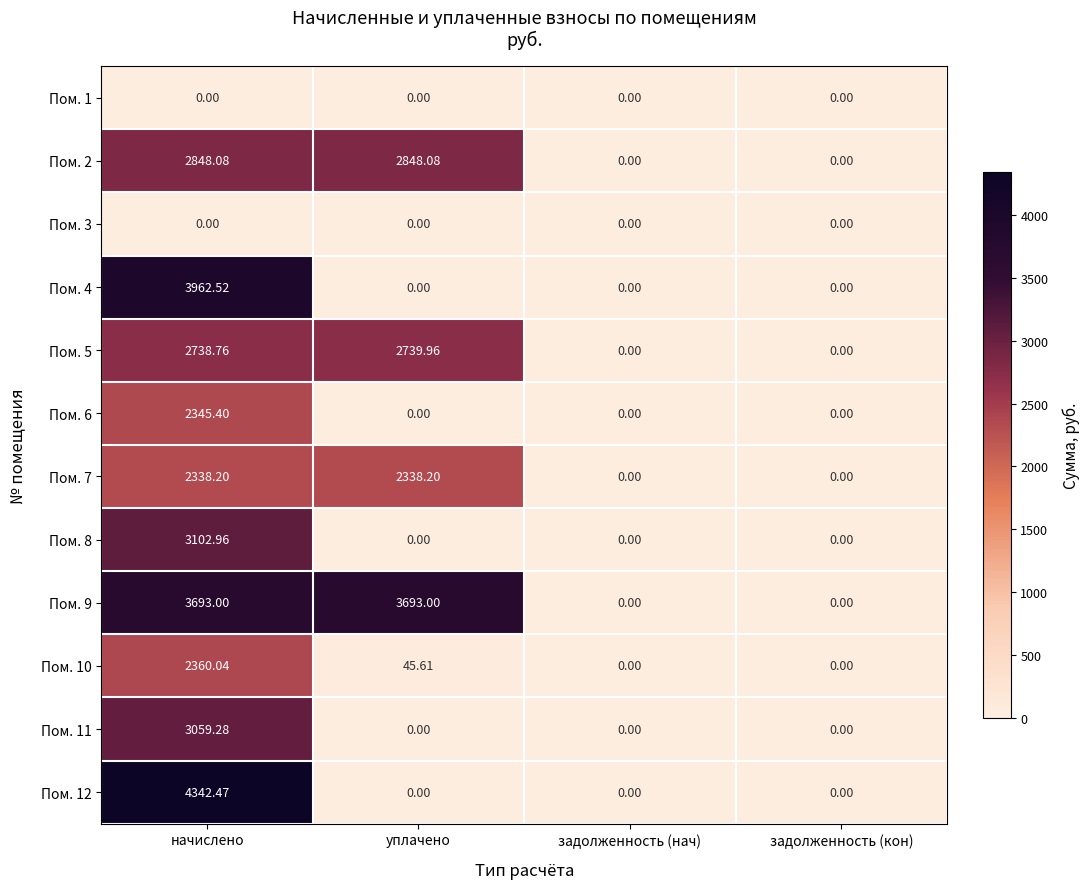

Between начислено and уплачено, which series saw the biggest shift?

Пом. 12